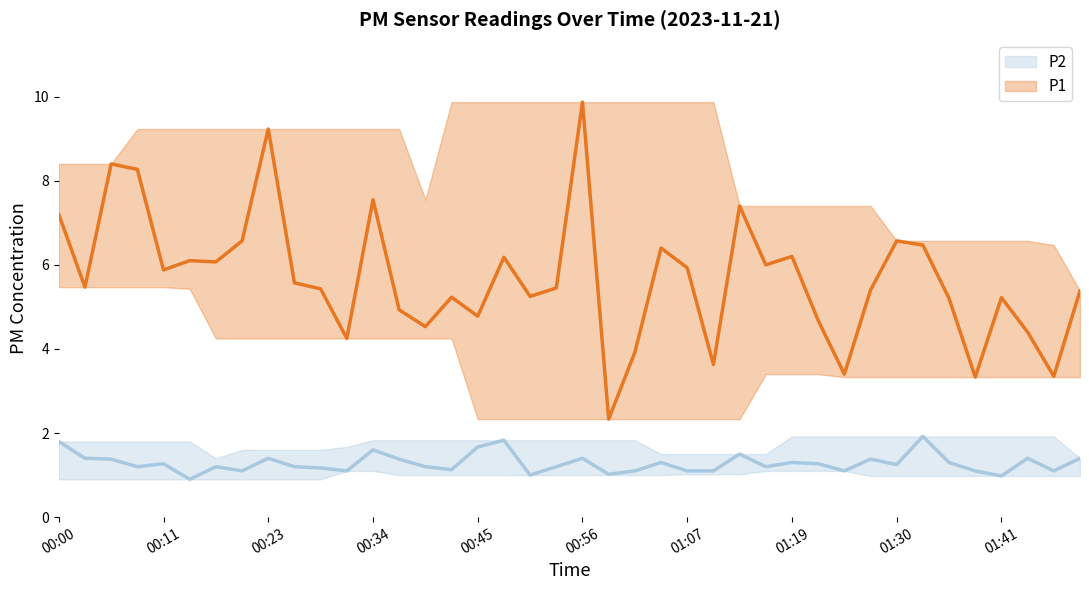

What is the difference between the second highest and second lowest values in the P2 series?

0.9